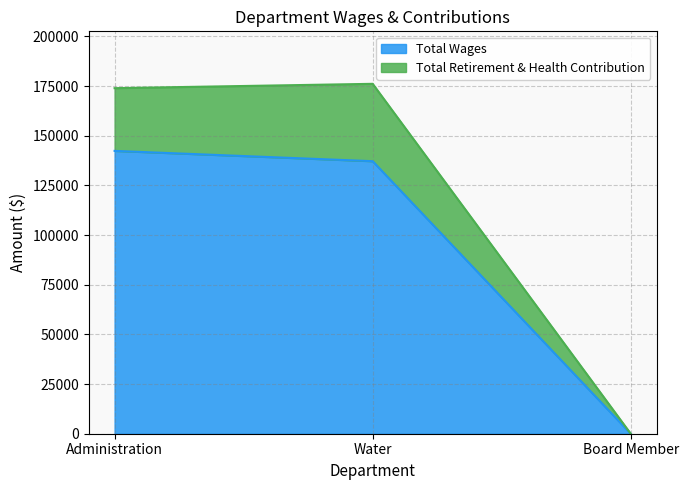

At how many categories does at least one series exceed 109509?

2